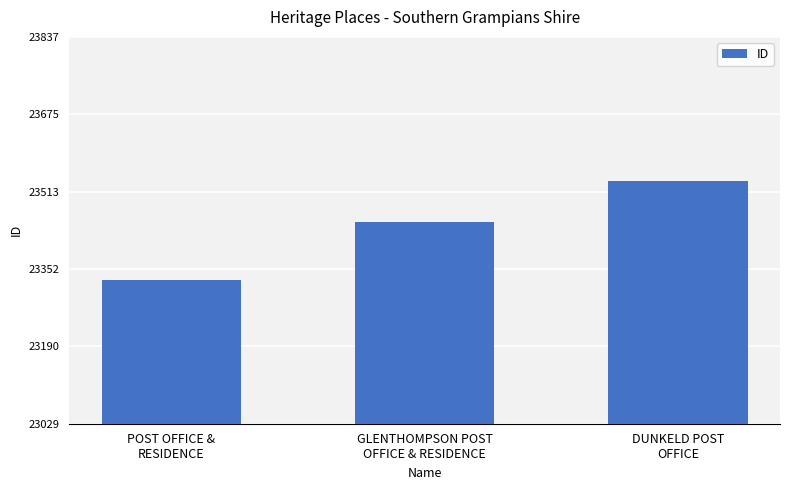

Rank the categories by value from highest to lowest.

DUNKELD POST
OFFICE, GLENTHOMPSON POST
OFFICE & RESIDENCE, POST OFFICE &
RESIDENCE